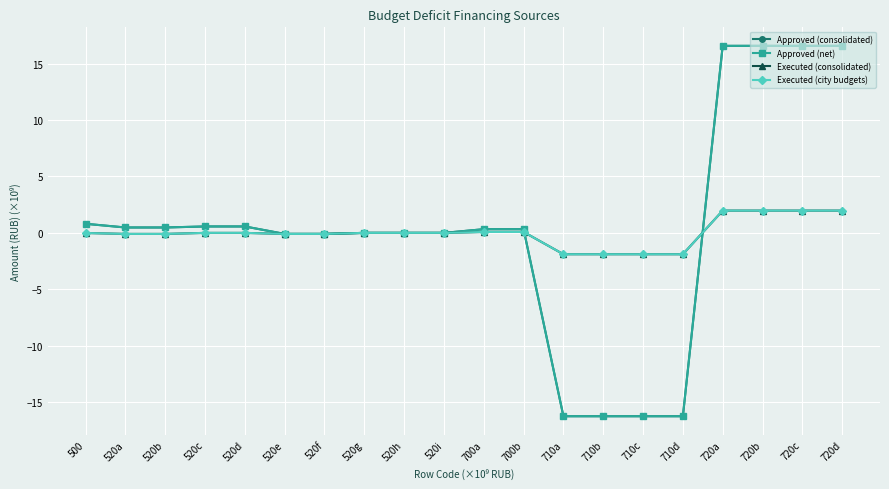

At 520h, list the series in order from smallest to largest.

Executed (consolidated), Executed (city budgets), Approved (consolidated), Approved (net)